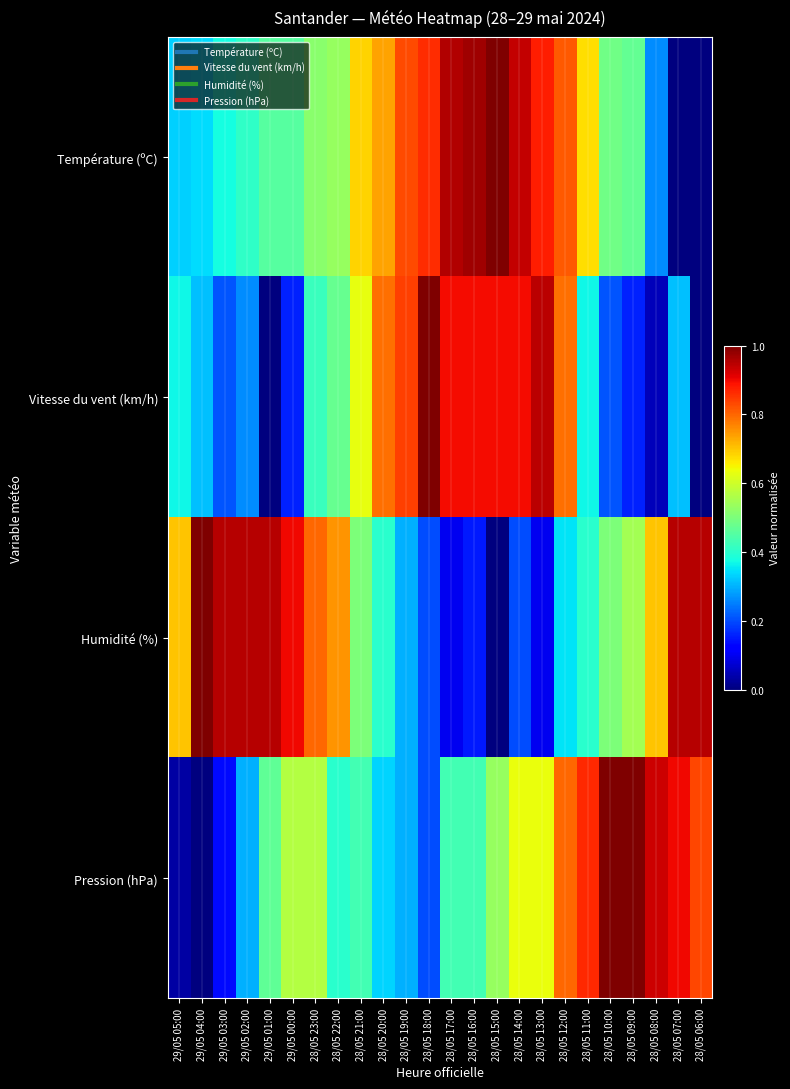

Which category has the lowest value across all series?

28/05 07:00